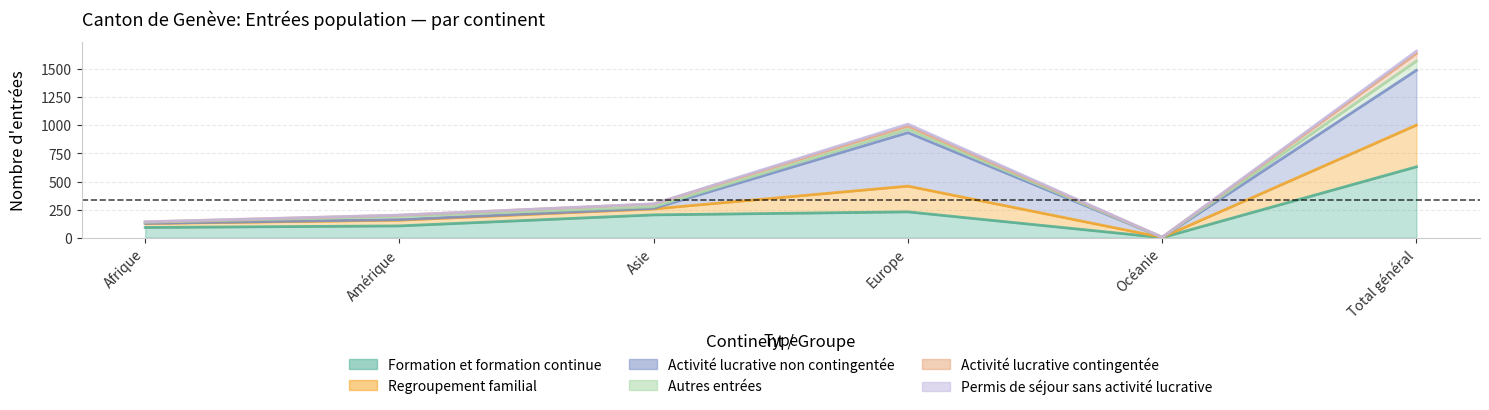

What is the minimum value for Activité lucrative contingentée?

3